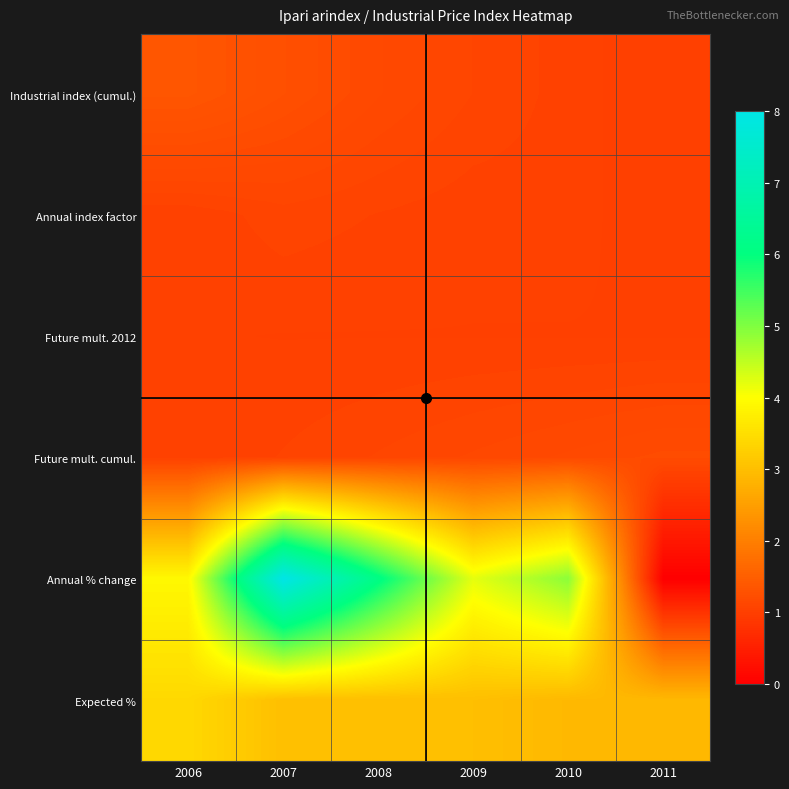

Reading left to right, transcribe all the data shown in this chart.

Industrial index (cumul.): 2006=1.4	2007=1.3	2008=1.2	2009=1.1	2010=1.0	2011=1.0
Annual index factor: 2006=1.0	2007=1.1	2008=1.1	2009=1.0	2010=1.0	2011=1.0
Future mult. 2012: 2006=1.0	2007=1.0	2008=1.0	2009=1.0	2010=1.0	2011=1.0
Future mult. cumul.: 2006=1.0	2007=1.1	2008=1.1	2009=1.1	2010=1.2	2011=1.2
Annual % change: 2006=3.9	2007=8.0	2008=6.1	2009=4.2	2010=4.9	2011=0.0
Expected %: 2006=3.4	2007=3.0	2008=3.0	2009=3.0	2010=2.9	2011=2.9